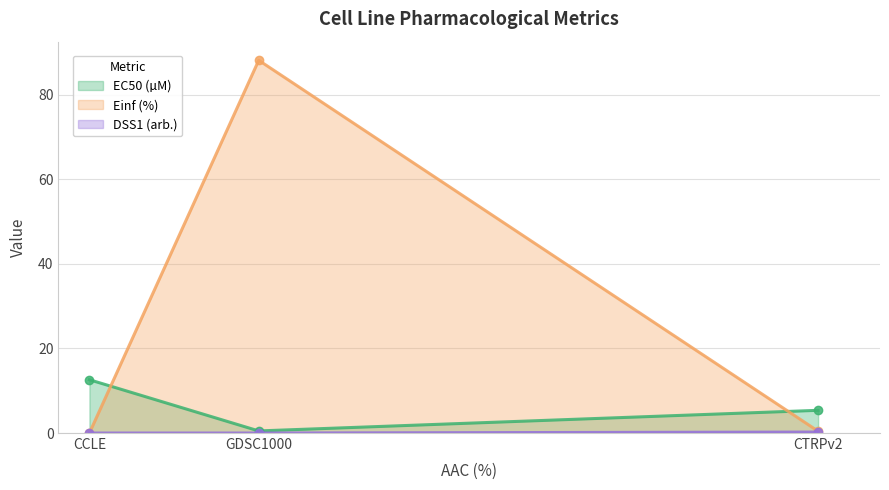

What is the sum of the Einf (%) values at GDSC1000 and CCLE?

88.1